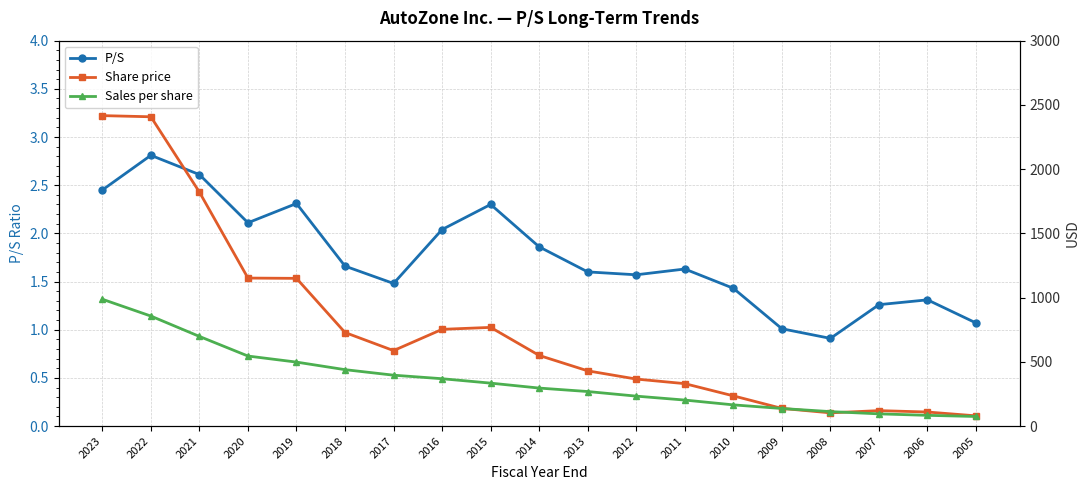

What is the minimum value shown in the chart?

0.9